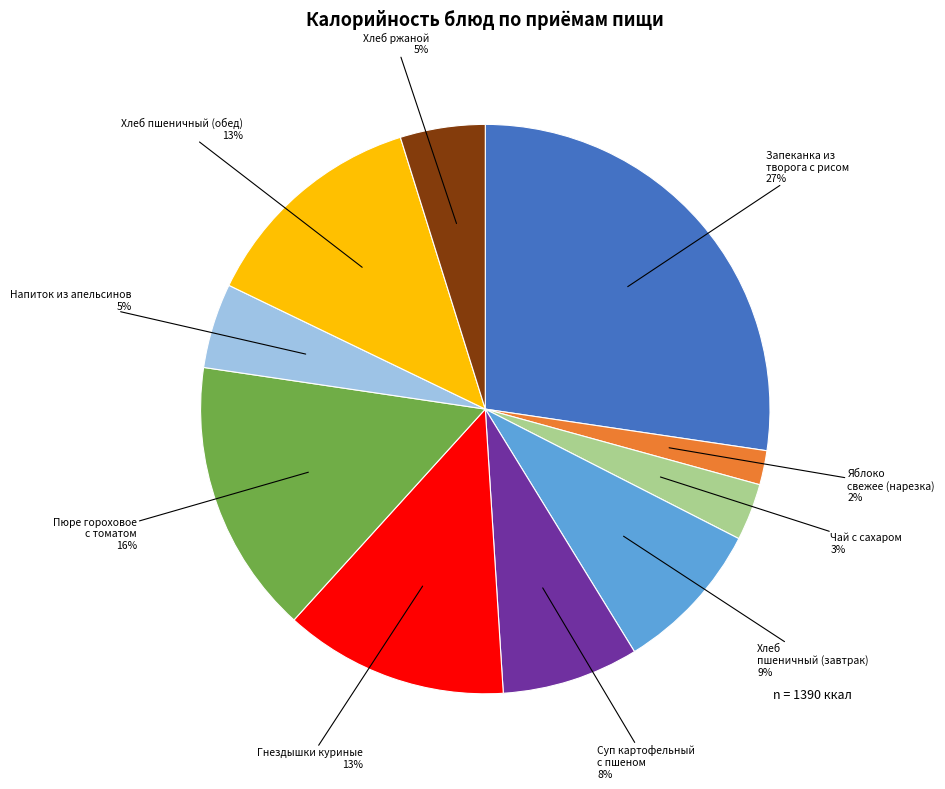

Is there any slice that represents more than half of the pie?

No